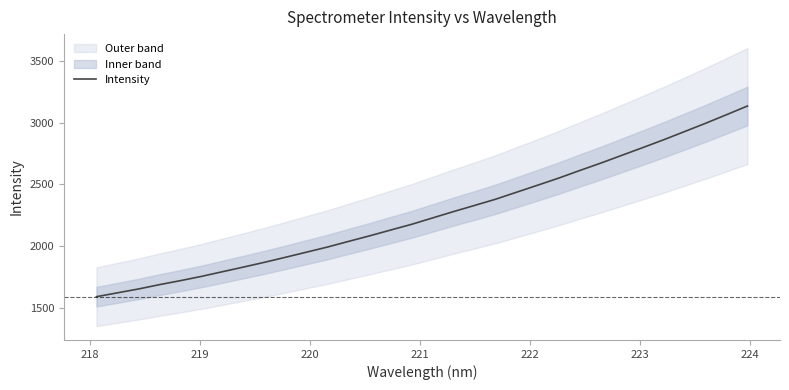

What is the highest value of the Intensity series?

3136.0